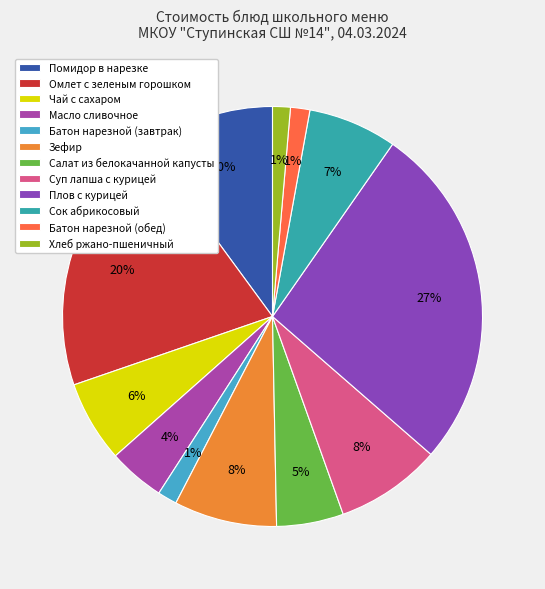

How many segments does this pie chart have?

12